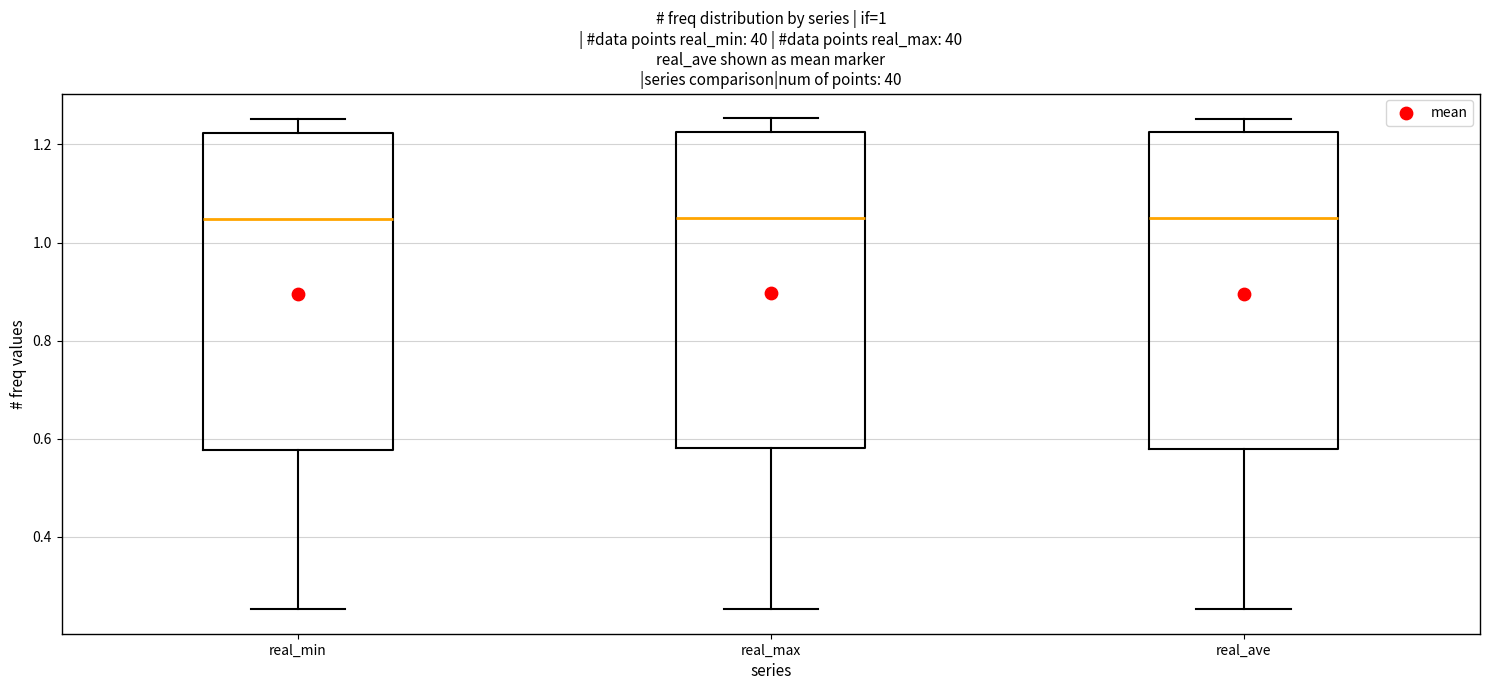

Reading left to right, transcribe this box plot: for each box, give where its median line is, the range the box spans, and where its two whiskers end, as read against the y-axis. The values are not printed on the chart, so give them approximately, as read against the axis.

real_min: median 1.04, box 0.58 to 1.22, whiskers 0.26 to 1.26
real_max: median 1.06, box 0.58 to 1.22, whiskers 0.26 to 1.26
real_ave: median 1.04, box 0.58 to 1.22, whiskers 0.26 to 1.26